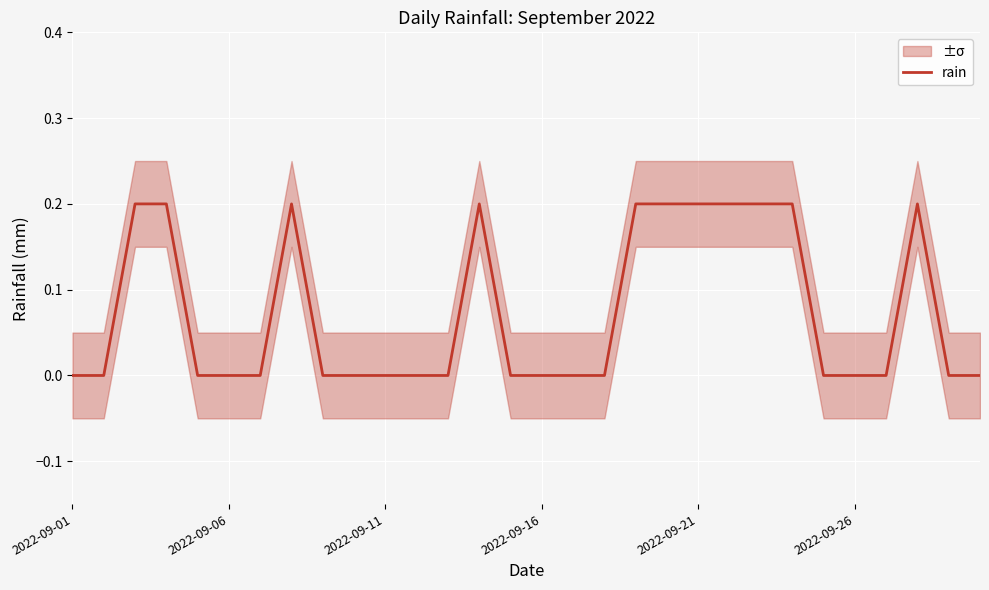

What is the sum of the values at 16 and 7?

0.2